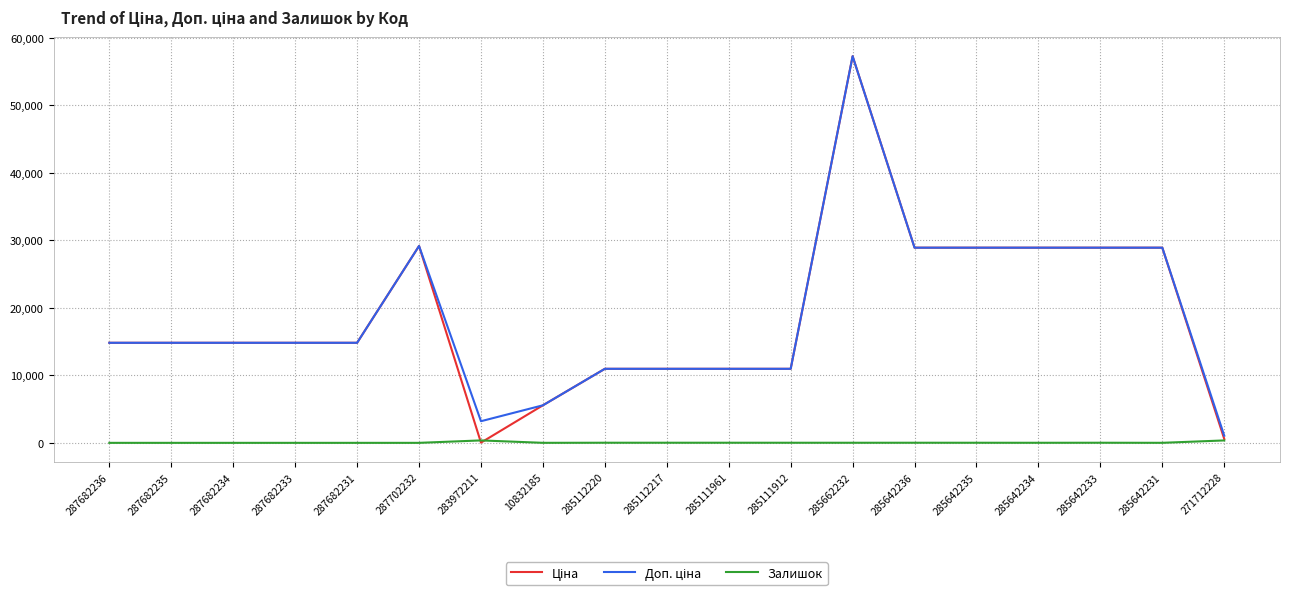

At which category is the sum across all series the highest?

285662232